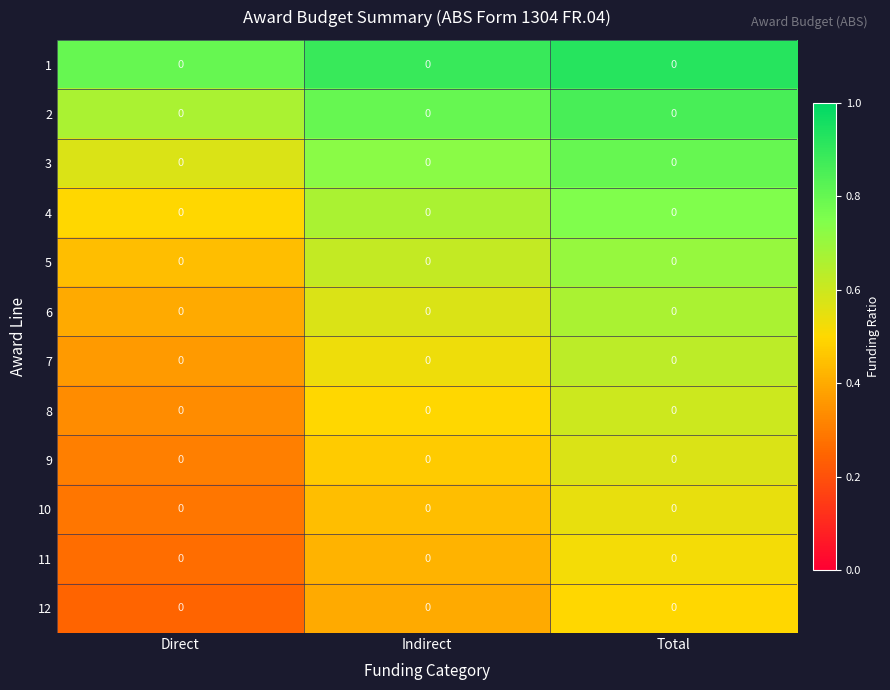

Where is 5 nearest to the value 0?

Direct